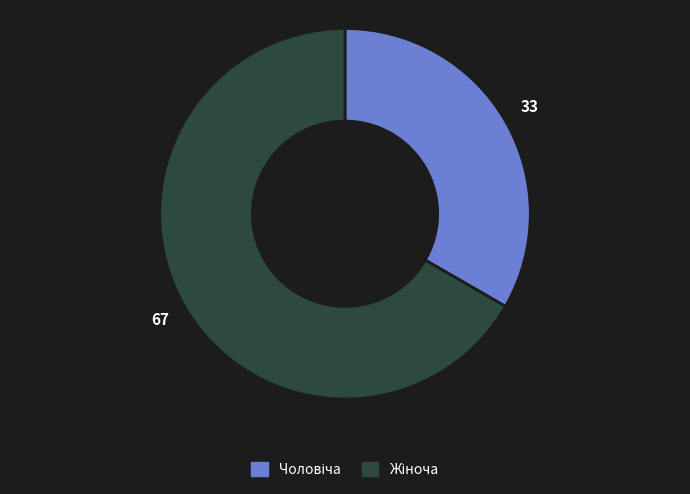

Is there any slice that represents more than half of the pie?

Yes